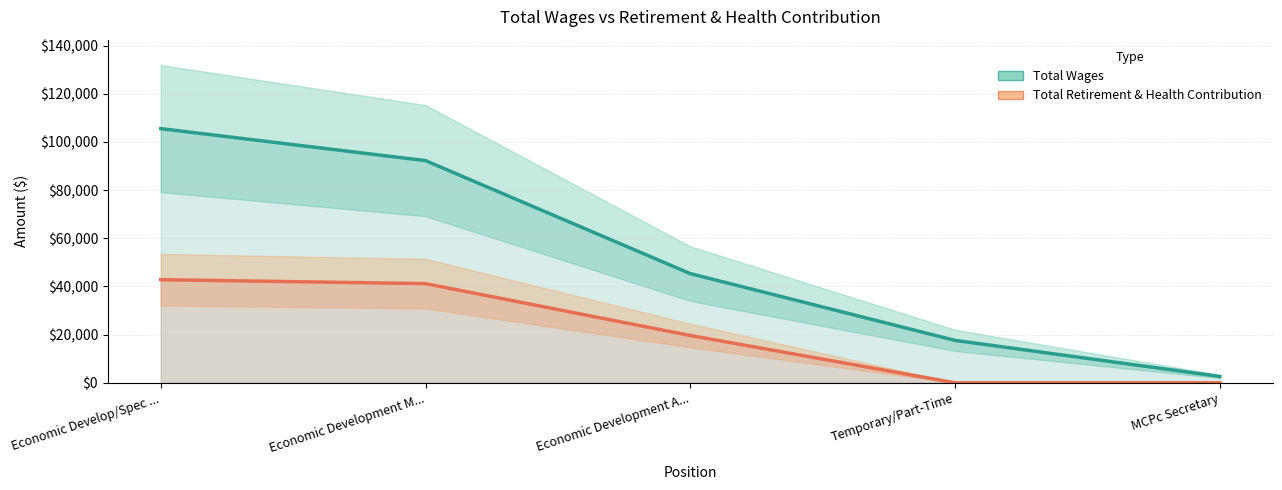

Count the number of data series in this chart.

2